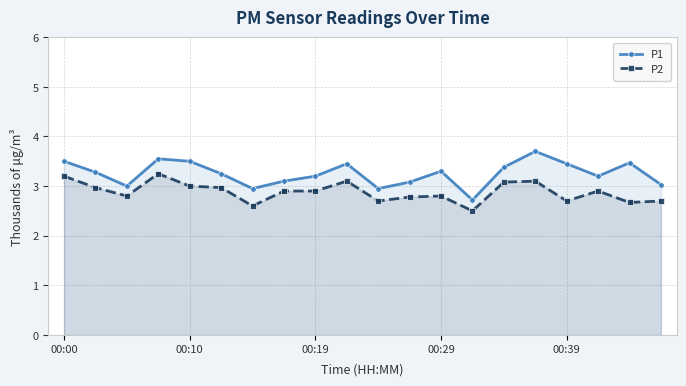

What is the difference between the highest and lowest values at 00:19?

0.3